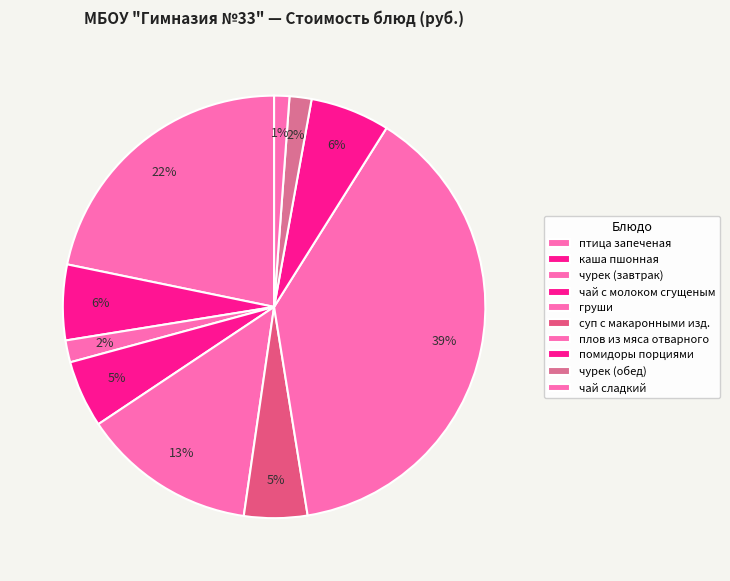

How many segments does this pie chart have?

10